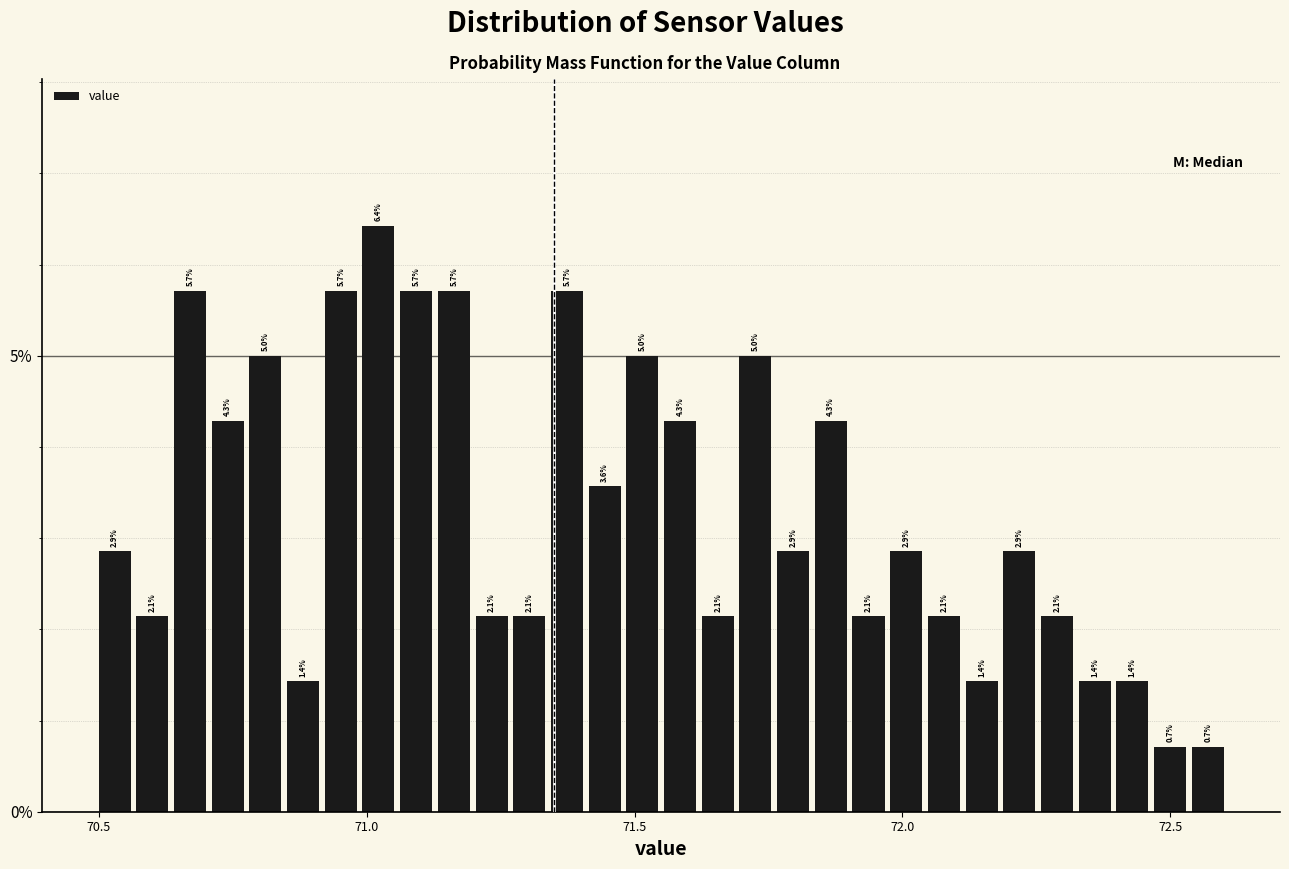

Read against the x-axis, roughly where is the centre of the tallest bar?

71.00